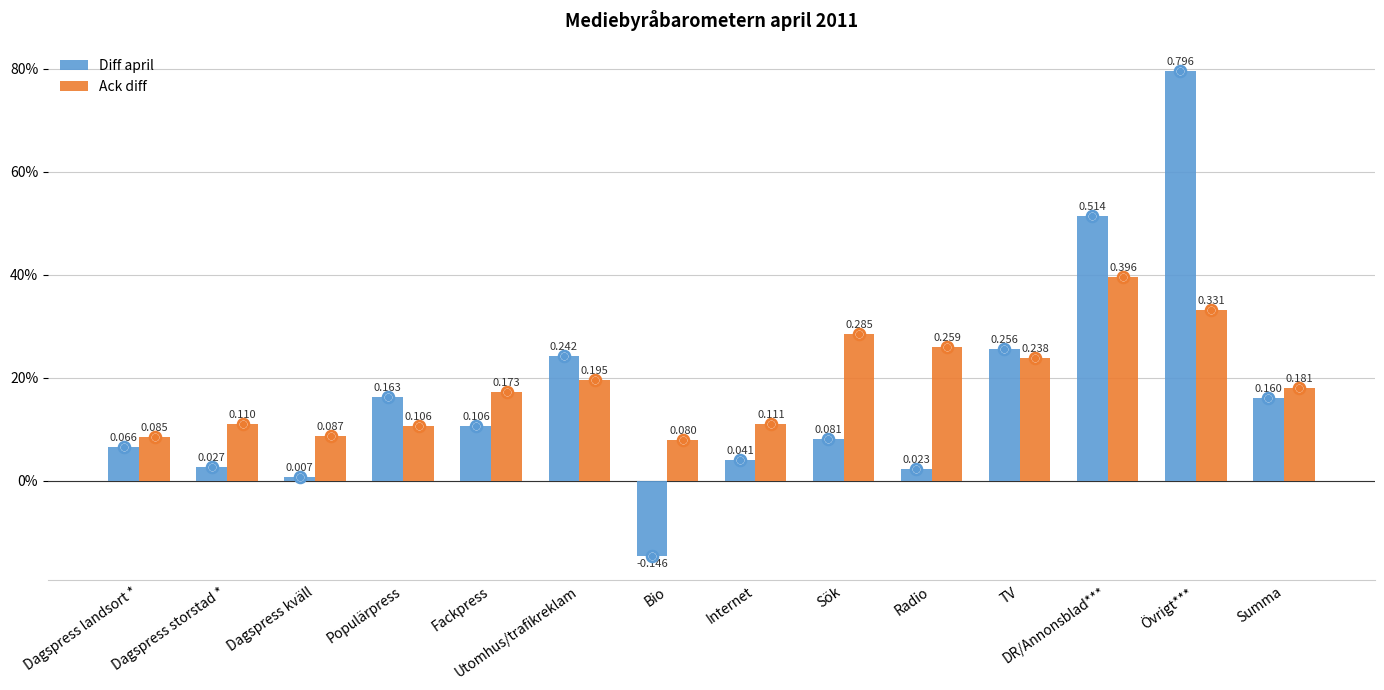

Which series reaches the maximum Y coordinate?

Diff april